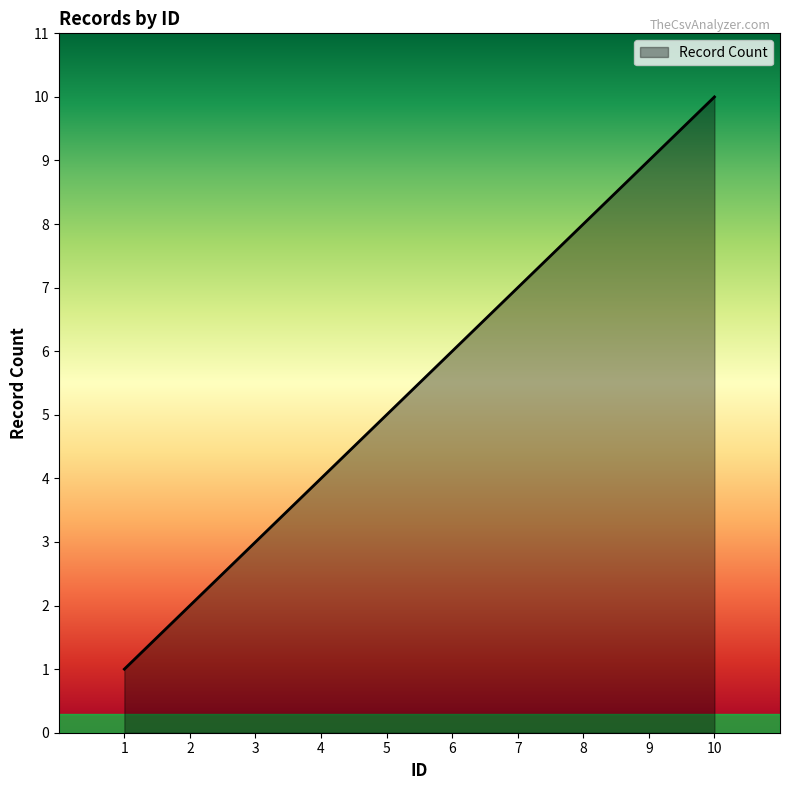

Count the values in the range 3 to 8.

6